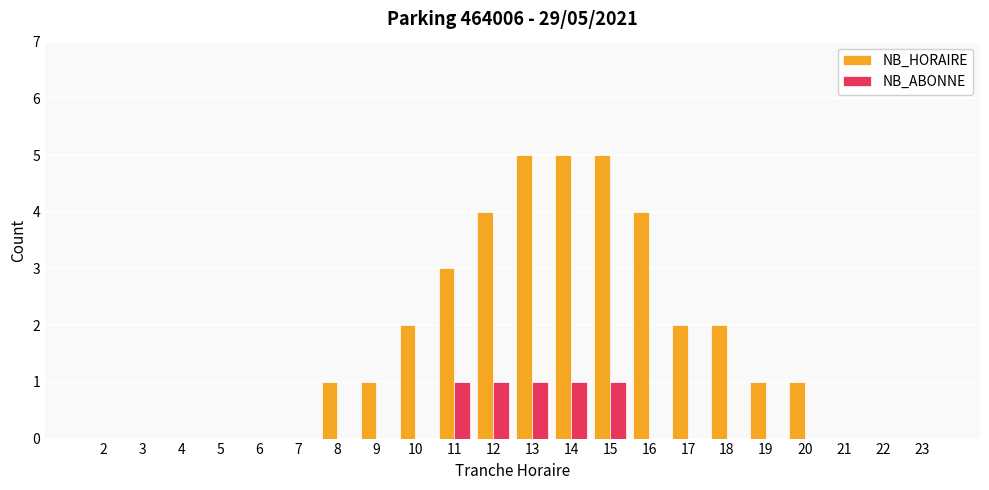

What are all the series names shown in the legend?

NB_HORAIRE, NB_ABONNE